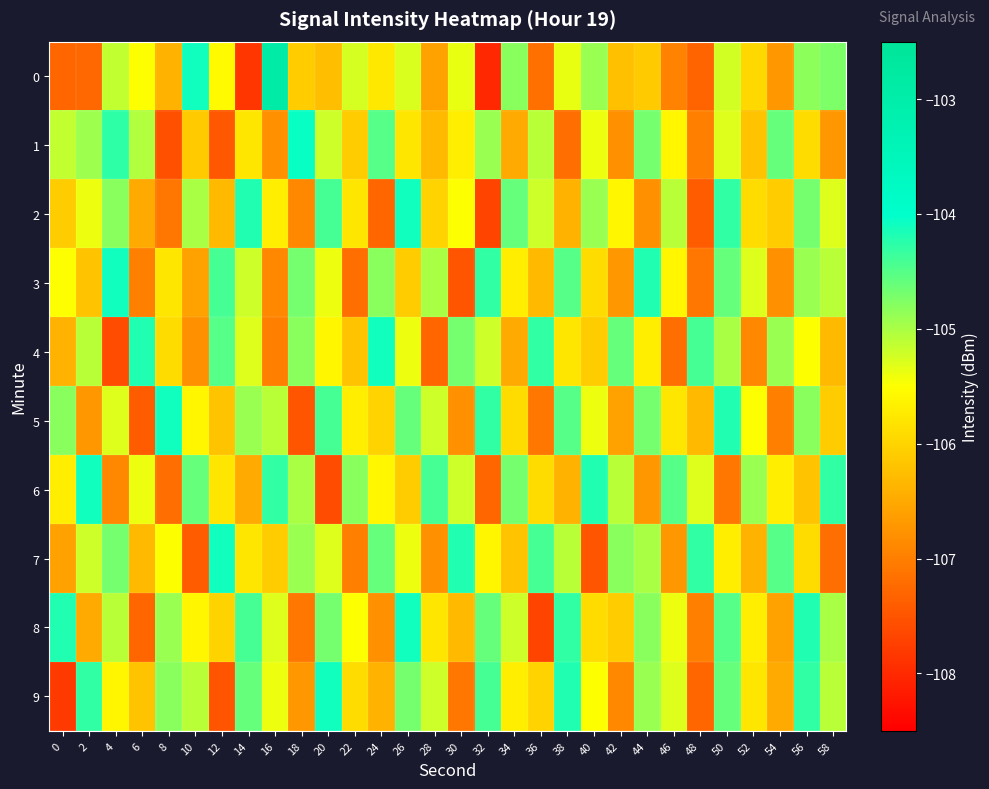

Reading left to right, extract all data points from this chart.

0: 0=-107.3	2=-107.3	4=-105.1	6=-105.5	8=-106.4	10=-104.1	12=-105.6	14=-107.8	16=-102.9	18=-106.1	20=-106.3	22=-105.3	24=-105.8	26=-105.3	28=-106.6	30=-105.4	32=-108.0	34=-104.8	36=-107.2	38=-105.4	40=-104.9	42=-106.2	44=-106.1	46=-107.0	48=-107.3	50=-105.2	52=-106.0	54=-106.7	56=-104.8	58=-104.7
1: 0=-105.1	2=-104.9	4=-104.3	6=-105.0	8=-107.6	10=-106.1	12=-107.5	14=-105.8	16=-106.8	18=-104.1	20=-105.2	22=-106.1	24=-104.5	26=-105.8	28=-106.3	30=-105.7	32=-104.9	34=-106.5	36=-105.1	38=-107.2	40=-105.4	42=-106.8	44=-104.7	46=-105.6	48=-107.0	50=-105.3	52=-106.2	54=-104.6	56=-105.9	58=-106.7
2: 0=-106.1	2=-105.4	4=-104.8	6=-106.5	8=-107.1	10=-105.0	12=-106.3	14=-104.2	16=-105.7	18=-106.9	20=-104.4	22=-105.8	24=-107.3	26=-104.1	28=-106.0	30=-105.5	32=-107.7	34=-104.6	36=-105.2	38=-106.4	40=-104.9	42=-105.6	44=-106.8	46=-105.1	48=-107.4	50=-104.3	52=-105.9	54=-106.1	56=-104.7	58=-105.3
3: 0=-105.5	2=-106.2	4=-104.1	6=-107.0	8=-105.8	10=-106.6	12=-104.4	14=-105.2	16=-106.9	18=-104.7	20=-105.4	22=-107.2	24=-104.8	26=-106.1	28=-105.0	30=-107.5	32=-104.3	34=-105.7	36=-106.3	38=-104.5	40=-105.9	42=-106.7	44=-104.2	46=-105.6	48=-107.1	50=-104.6	52=-105.3	54=-106.8	56=-104.9	58=-105.1
4: 0=-106.4	2=-105.1	4=-107.6	6=-104.2	8=-105.9	10=-106.8	12=-104.5	14=-105.3	16=-107.0	18=-104.8	20=-105.6	22=-106.2	24=-104.1	26=-105.4	28=-107.3	30=-104.7	32=-105.2	34=-106.5	36=-104.3	38=-105.8	40=-106.1	42=-104.6	44=-105.7	46=-107.2	48=-104.4	50=-105.0	52=-106.9	54=-104.9	56=-105.5	58=-106.3
5: 0=-104.8	2=-106.7	4=-105.3	6=-107.4	8=-104.1	10=-105.6	12=-106.2	14=-104.9	16=-105.1	18=-107.5	20=-104.4	22=-105.7	24=-106.0	26=-104.6	28=-105.2	30=-106.8	32=-104.3	34=-105.9	36=-107.1	38=-104.5	40=-105.4	42=-106.6	44=-104.7	46=-105.8	48=-106.3	50=-104.2	52=-105.5	54=-107.0	56=-104.8	58=-106.1
6: 0=-105.7	2=-104.1	4=-106.9	6=-105.4	8=-107.2	10=-104.6	12=-105.8	14=-106.5	16=-104.3	18=-105.0	20=-107.6	22=-104.8	24=-105.6	26=-106.1	28=-104.4	30=-105.2	32=-107.3	34=-104.7	36=-105.9	38=-106.4	40=-104.2	42=-105.1	44=-106.7	46=-104.5	48=-105.3	50=-107.1	52=-104.9	54=-105.7	56=-106.2	58=-104.3
7: 0=-106.6	2=-105.2	4=-104.7	6=-106.3	8=-105.5	10=-107.4	12=-104.1	14=-105.8	16=-106.1	18=-104.9	20=-105.3	22=-107.0	24=-104.6	26=-105.4	28=-106.8	30=-104.2	32=-105.6	34=-106.2	36=-104.4	38=-105.1	40=-107.5	42=-104.8	44=-105.0	46=-106.7	48=-104.3	50=-105.7	52=-106.4	54=-104.5	56=-105.9	58=-107.2
8: 0=-104.2	2=-106.5	4=-105.1	6=-107.3	8=-104.9	10=-105.6	12=-106.0	14=-104.4	16=-105.3	18=-107.1	20=-104.7	22=-105.5	24=-106.8	26=-104.1	28=-105.8	30=-106.3	32=-104.6	34=-105.2	36=-107.7	38=-104.3	40=-105.9	42=-106.1	44=-104.8	46=-105.4	48=-107.0	50=-104.5	52=-105.7	54=-106.6	56=-104.2	58=-105.0
9: 0=-107.8	2=-104.3	4=-105.6	6=-106.2	8=-104.8	10=-105.1	12=-107.5	14=-104.6	16=-105.4	18=-106.7	20=-104.1	22=-105.9	24=-106.4	26=-104.7	28=-105.2	30=-107.1	32=-104.4	34=-105.7	36=-106.0	38=-104.2	40=-105.5	42=-106.9	44=-104.9	46=-105.3	48=-107.3	50=-104.6	52=-105.8	54=-106.5	56=-104.3	58=-105.1